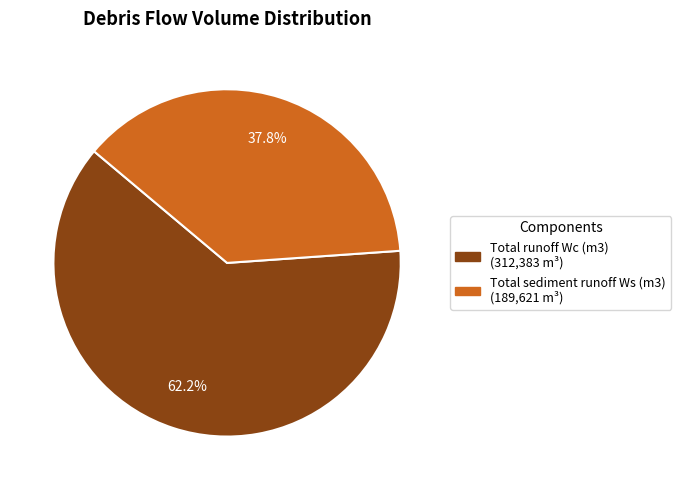

To the nearest percent, what portion does Total runoff Wc represent?

62%